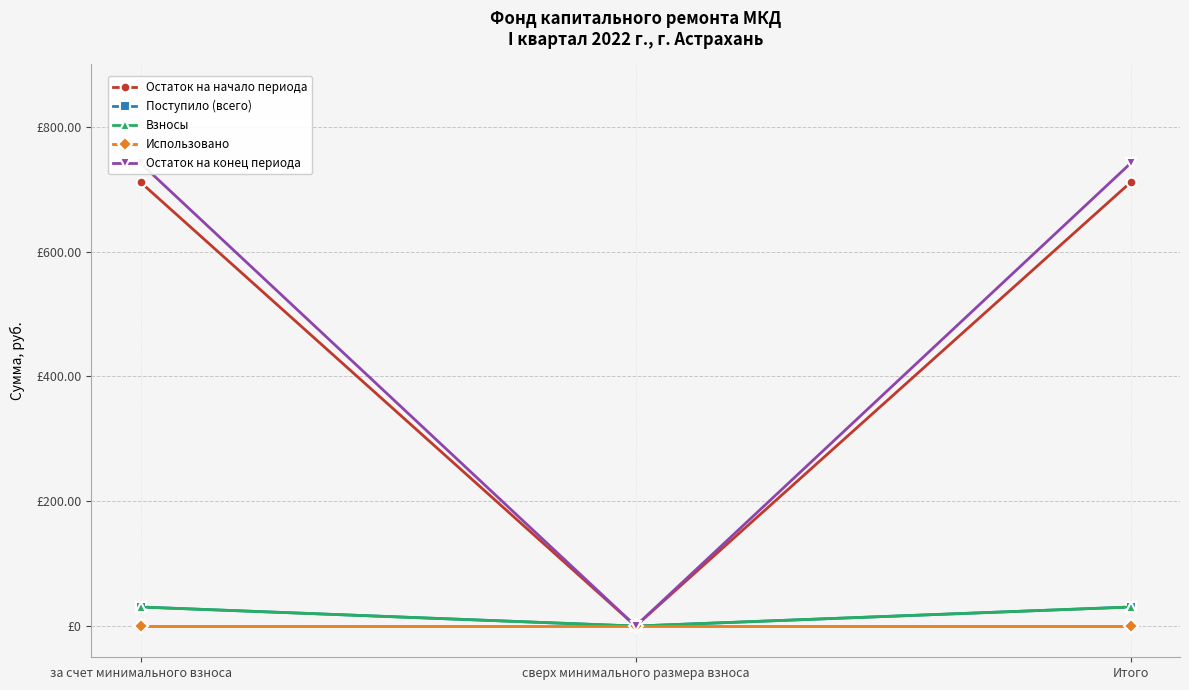

At how many categories does at least one series exceed 684?

2